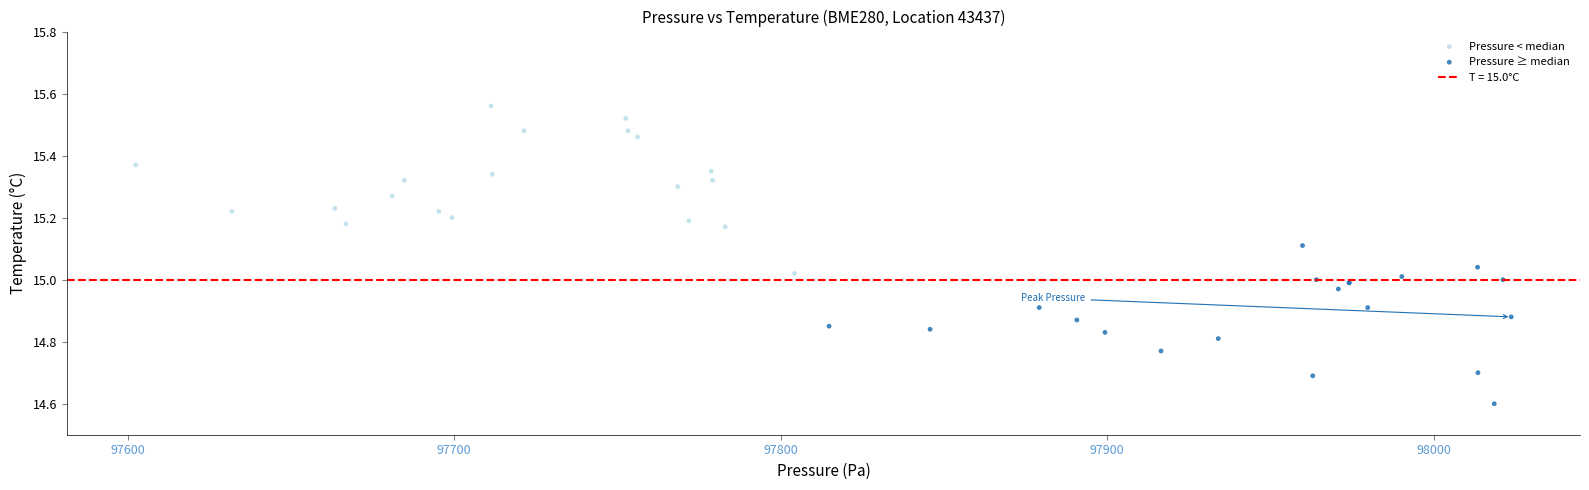

Which series contains the highest Y value?

Pressure < median